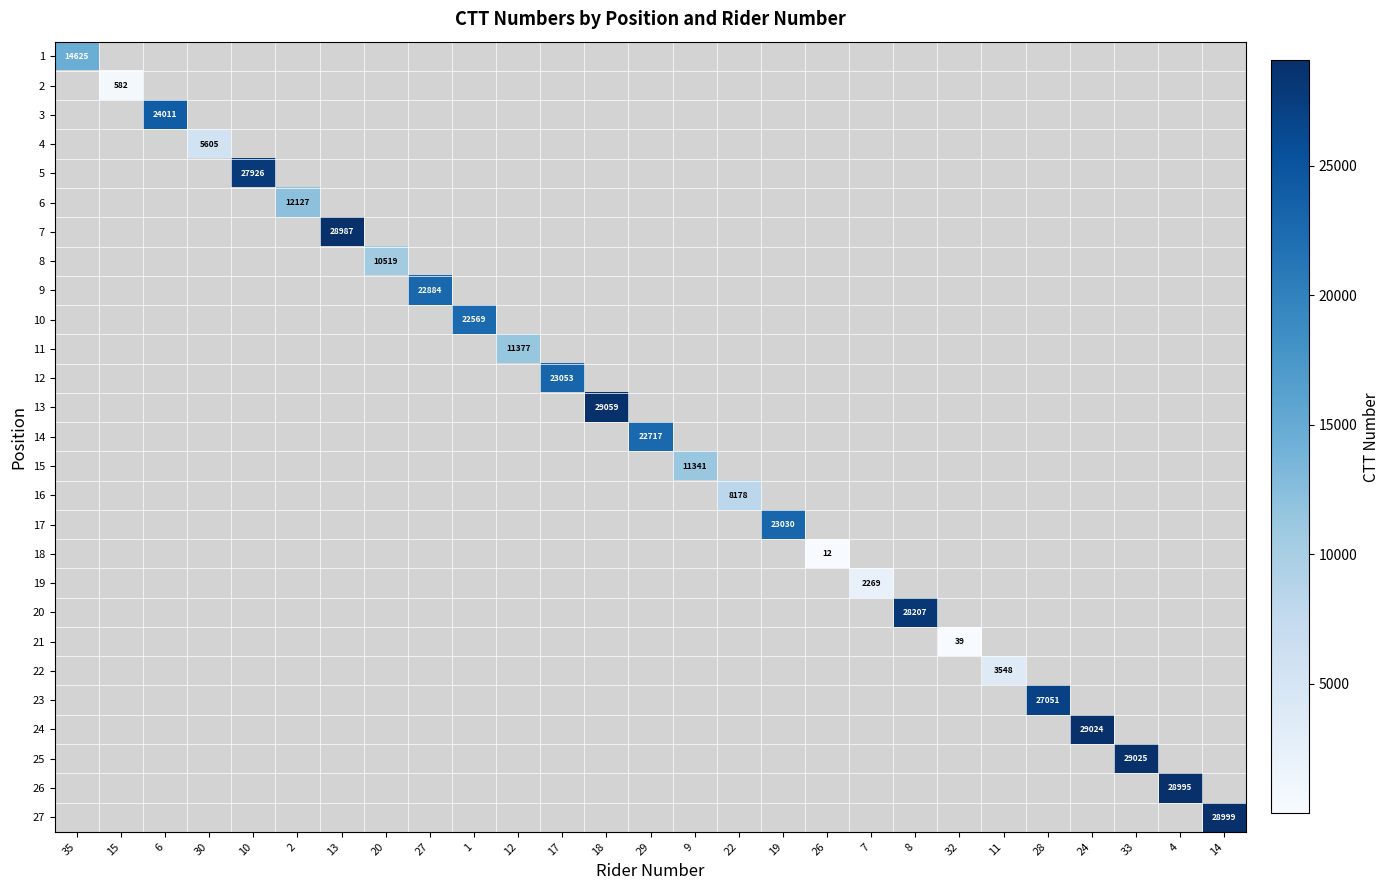

Which has a higher value, 30 or 10?

10